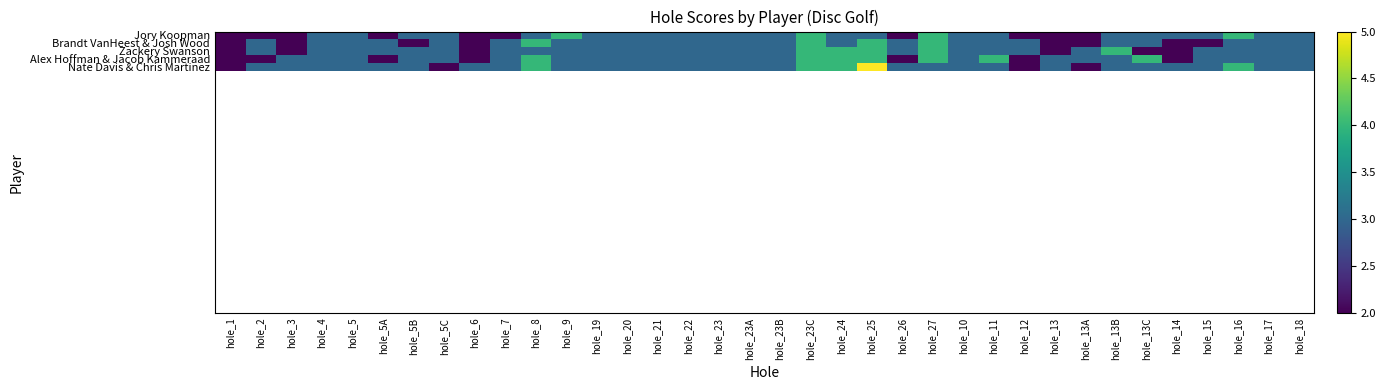

Which series has the largest range (max minus min)?

Nate Davis & Chris Martinez